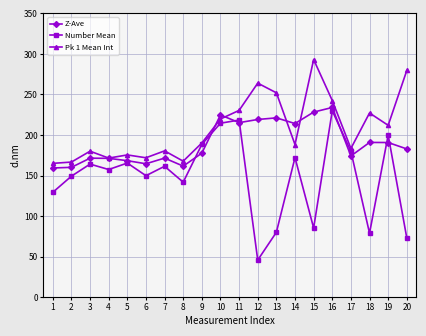

How many values in the Pk 1 Mean Int series exceed 190?

10